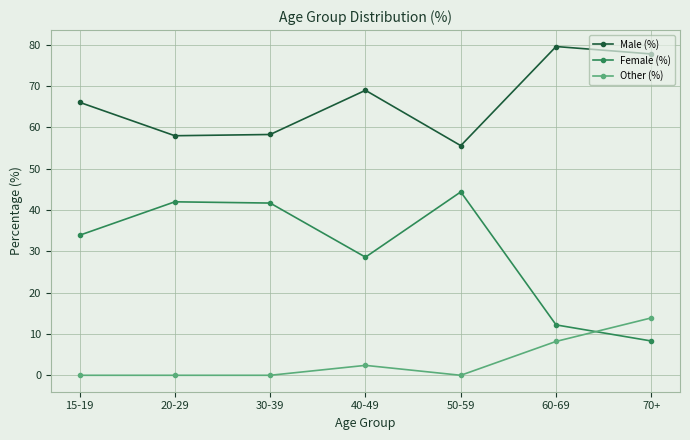

What value does the Male (%) series have at 30-39?

58.3